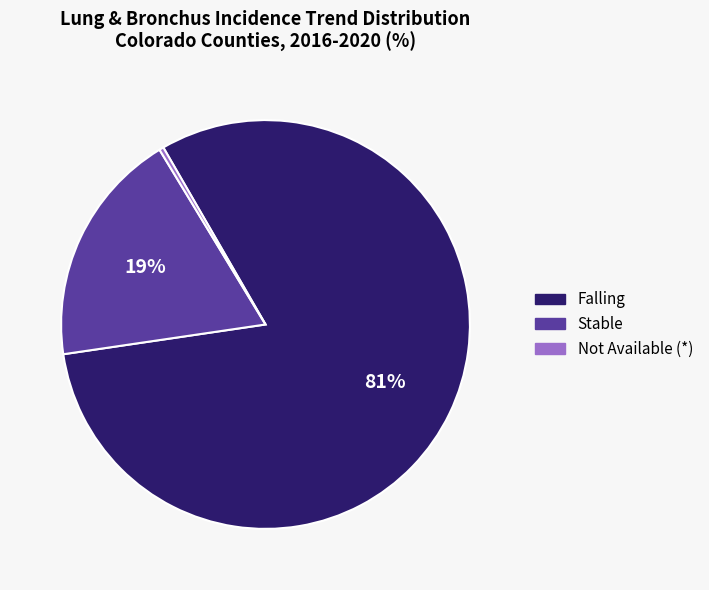

Is there any slice that represents more than half of the pie?

Yes